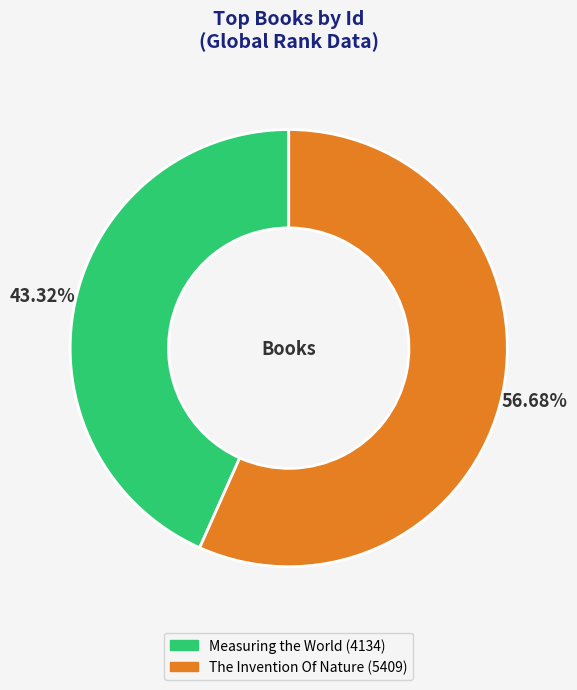

Does Measuring the World account for over 50% of the chart?

No